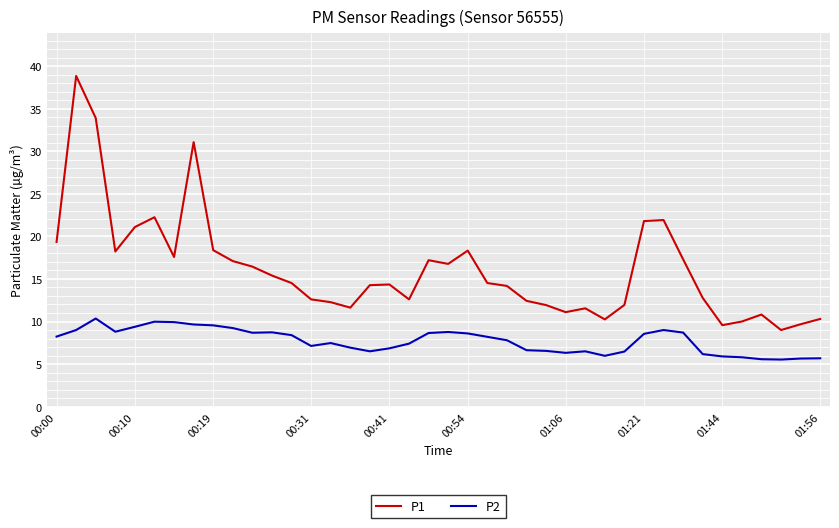

Which series has the largest total across all categories?

P1